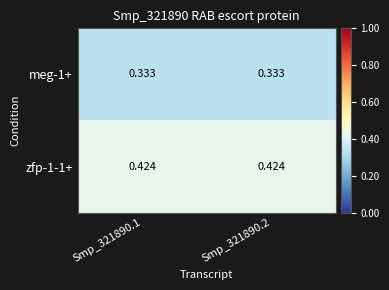

Is the value of zfp-1-1+ at Smp_321890.1 greater than the value of meg-1+ at Smp_321890.1?

Yes